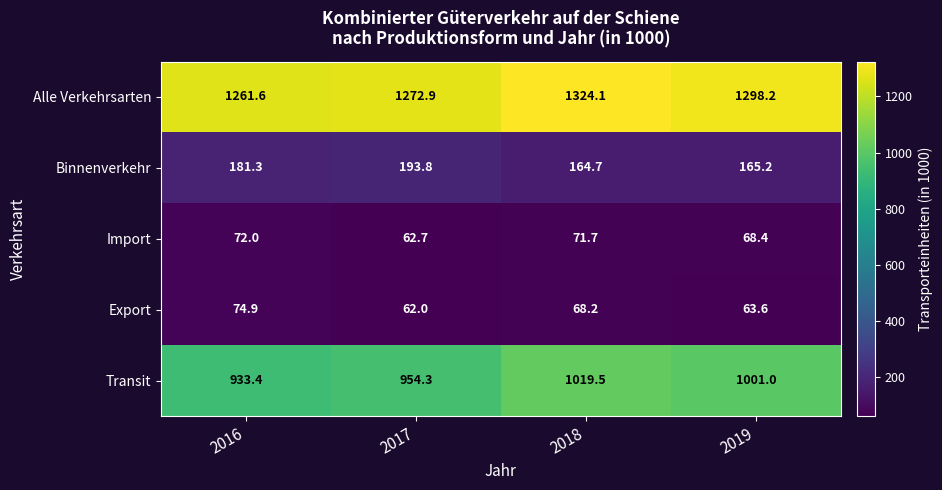

Reading right to left, what are all the values shown in this chart?

Alle Verkehrsarten: 1298.2	1324.1	1272.9	1261.6
Binnenverkehr: 165.2	164.7	193.8	181.3
Import: 68.4	71.7	62.7	72.0
Export: 63.6	68.2	62.0	74.9
Transit: 1001.0	1019.5	954.3	933.4